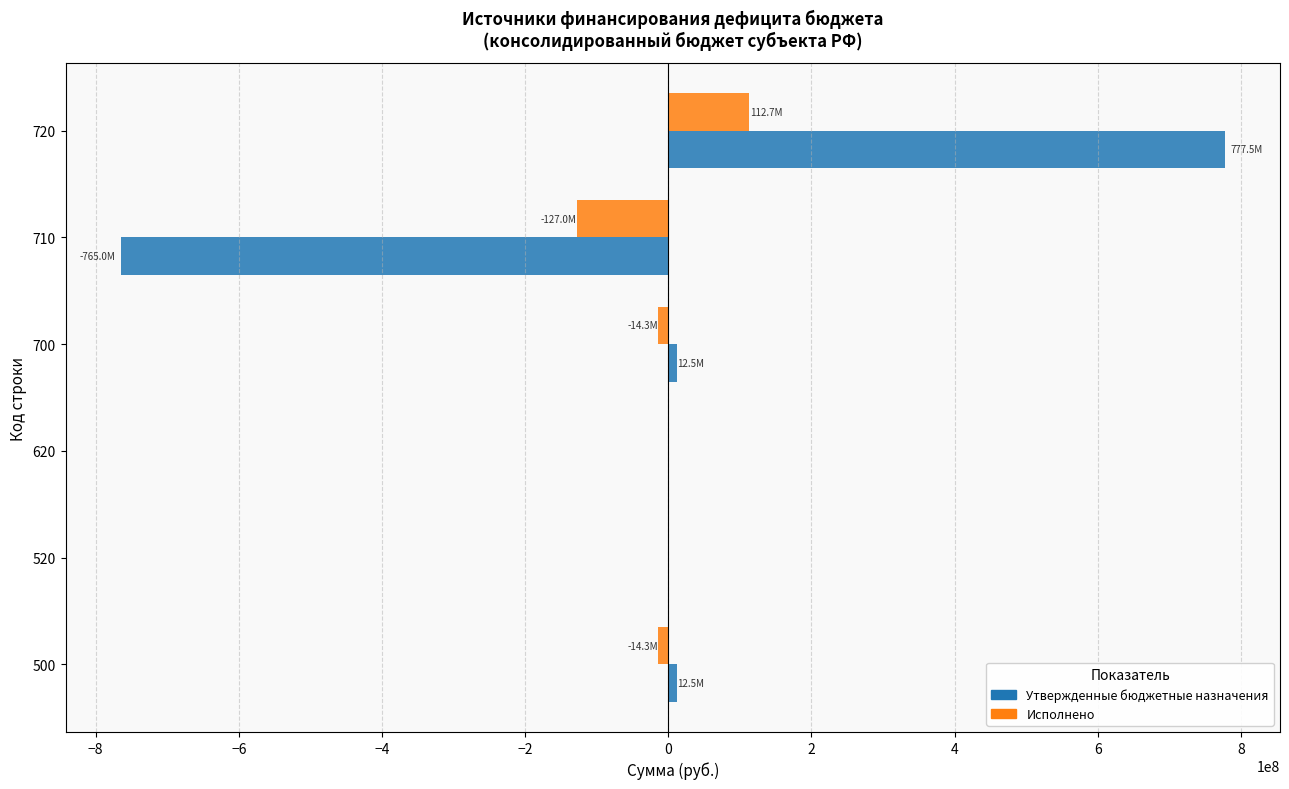

Count the number of categories in the chart.

6